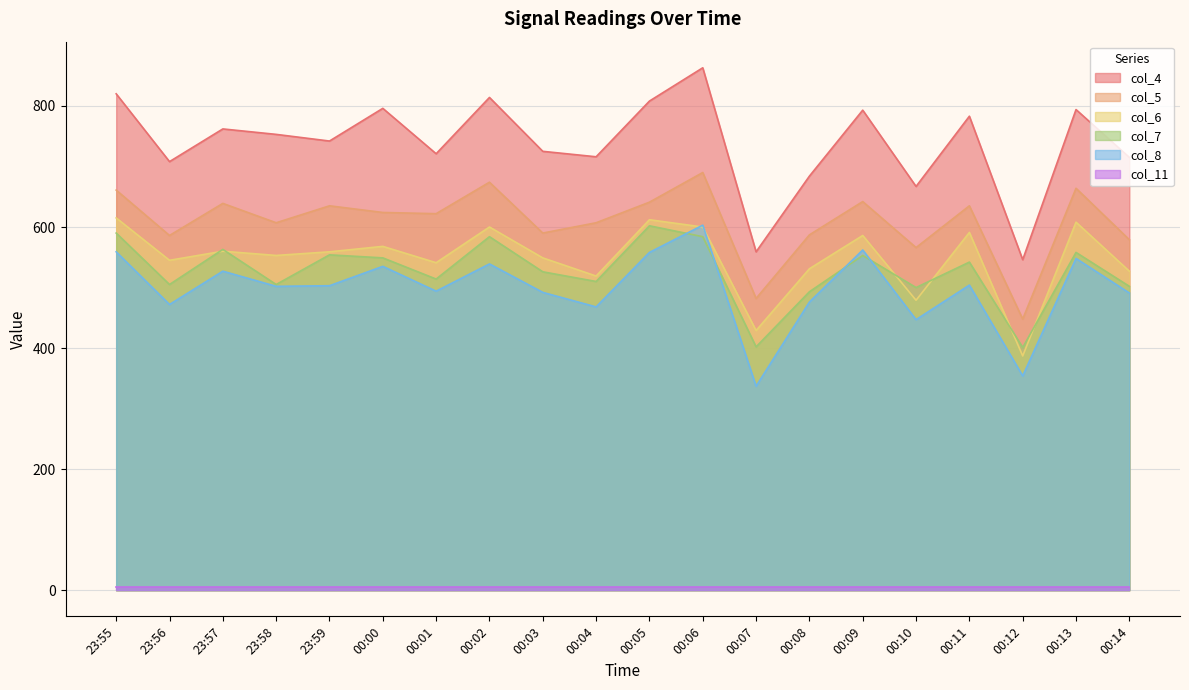

At which label is col_7 closest to 501?

00:10